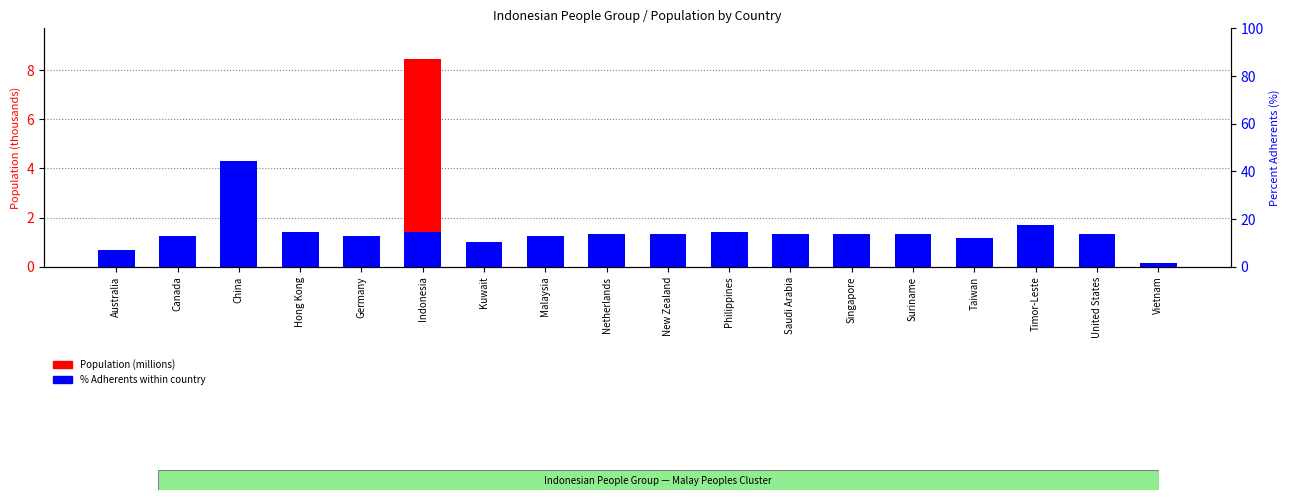

Reading left to right, list all the values displayed in this chart.

Population (millions): 0.1	0.0	0.0	0.2	0.0	8.4	0.0	0.9	0.0	0.0	0.1	0.1	0.1	0.0	0.3	0.0	0.0	0.0
% Adherents (scaled): 0.7	1.3	4.3	1.4	1.3	1.4	1.0	1.3	1.3	1.3	1.4	1.3	1.3	1.3	1.2	1.7	1.3	0.2